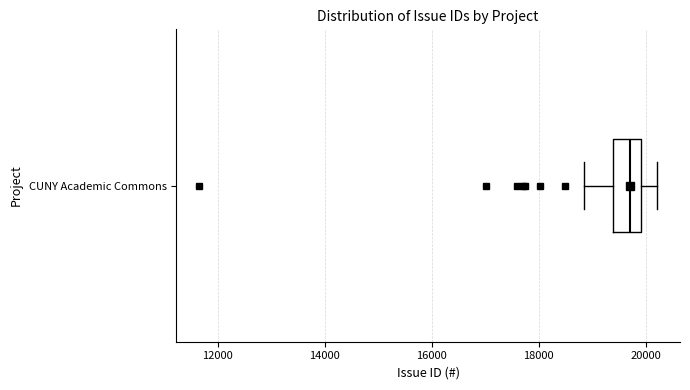

Where does the left whisker of the box for CUNY Academic Commons end on the x-axis? The values are not printed on the chart, so give them approximately, as read against the axis.

18800